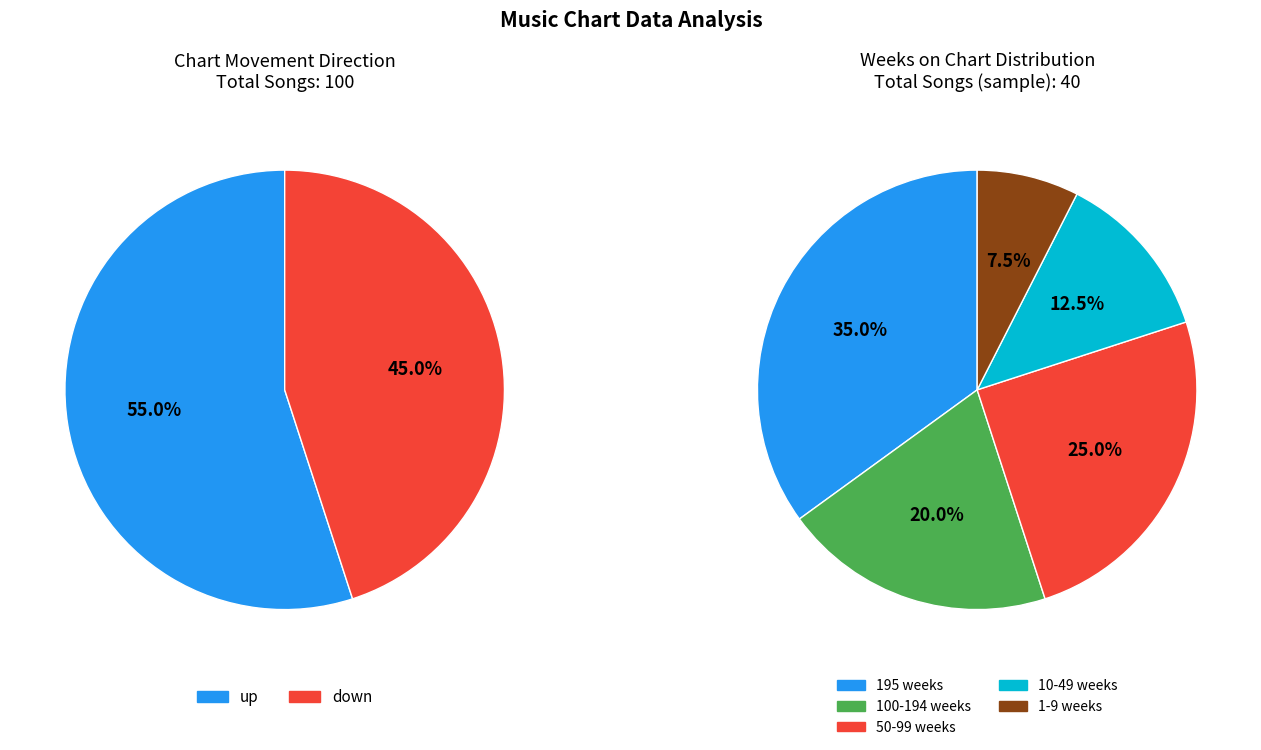

Combined, do up and down account for over 50%?

Yes